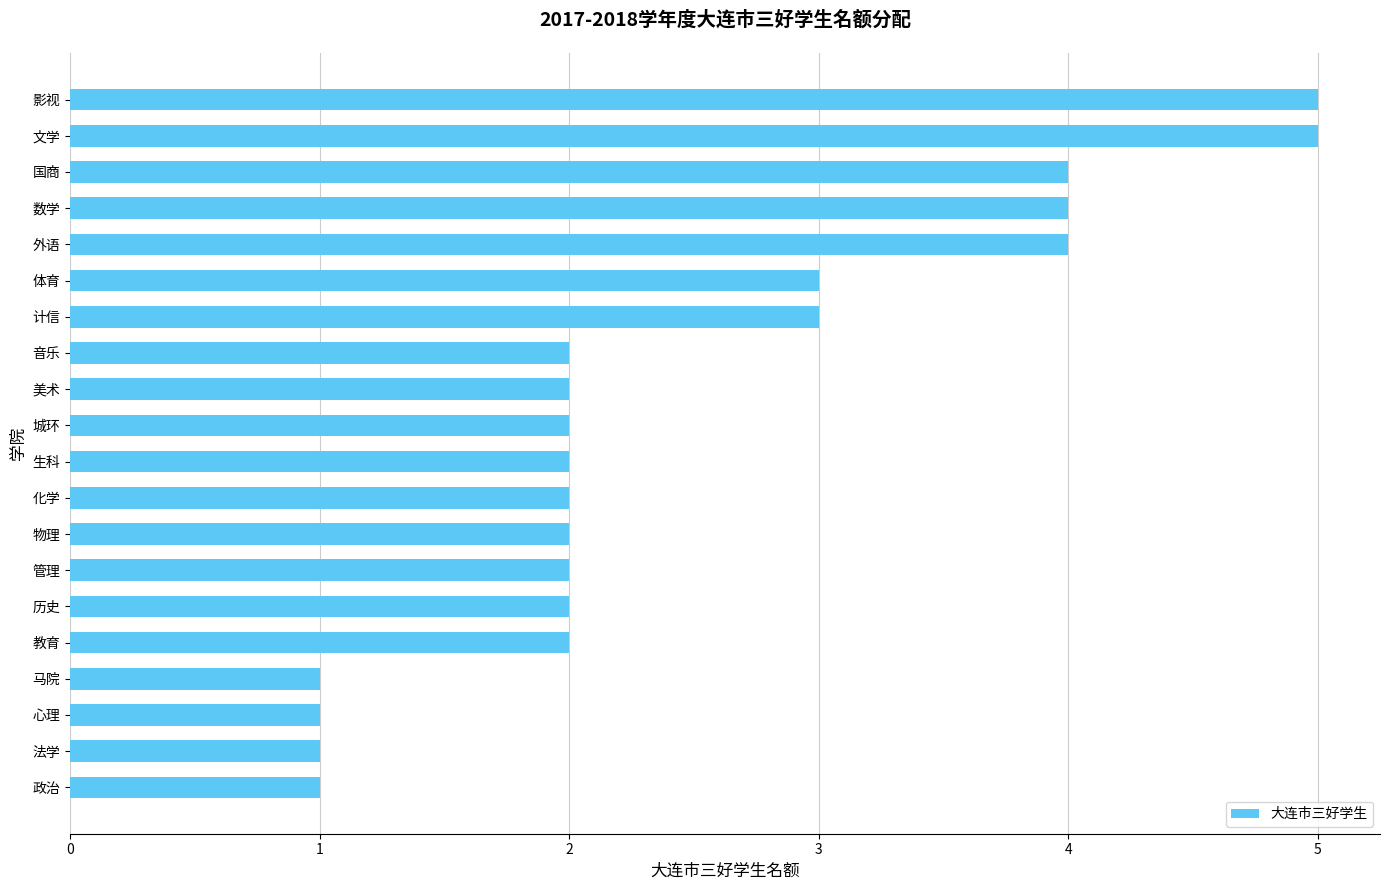

True or false: the data shows 0 at 教育.

False